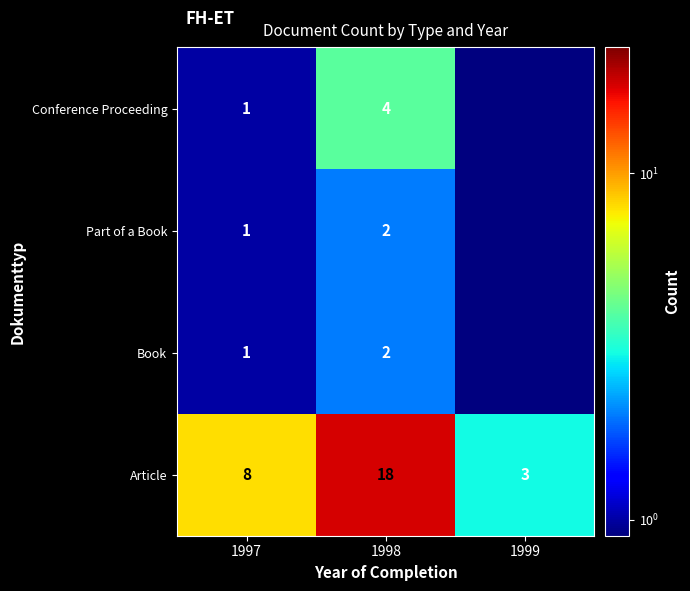

The Book series shows 1.0 at 1997. True or false?

True